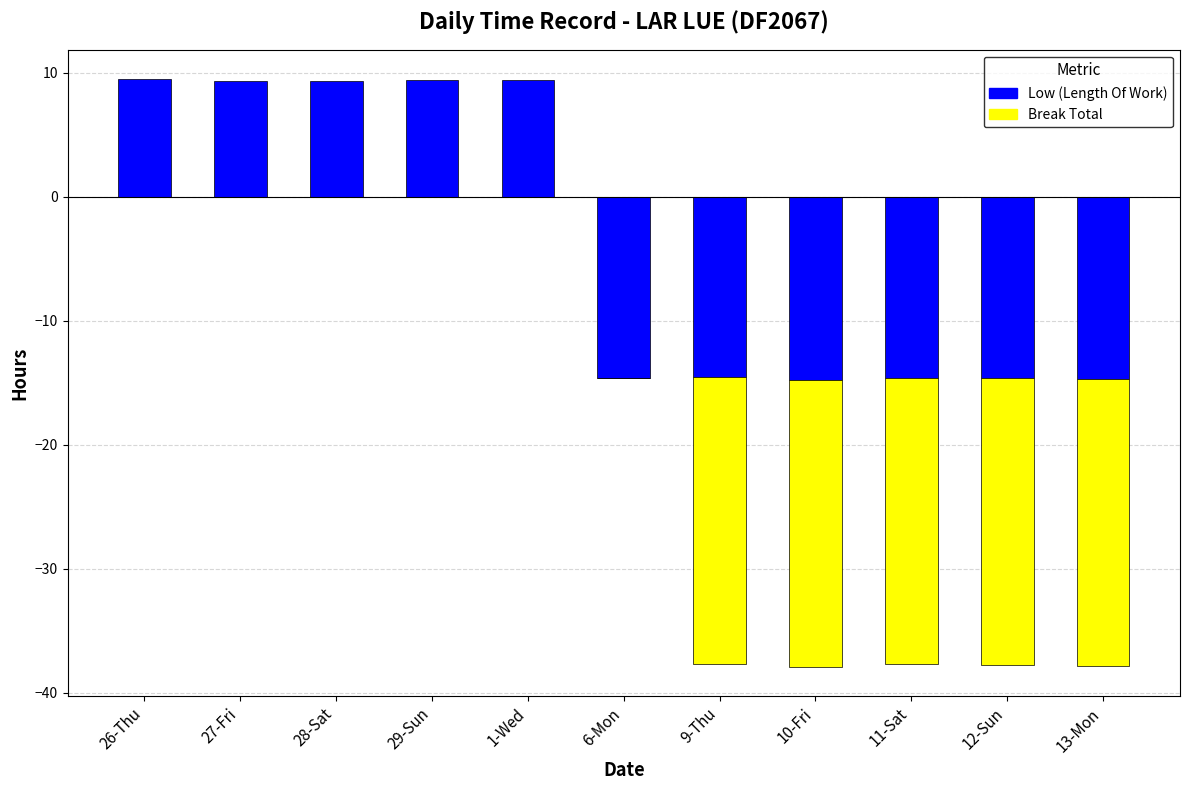

At which category is the sum across all series the highest?

26-Thu